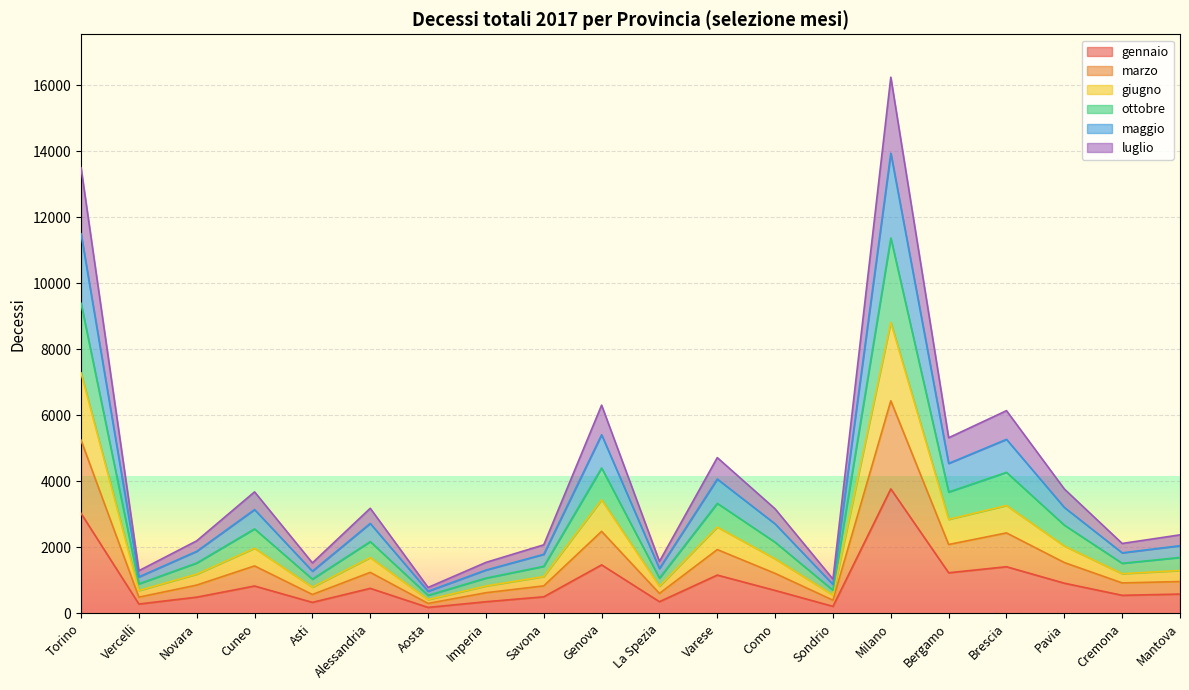

True or false: gennaio and maggio cross at least once.

False